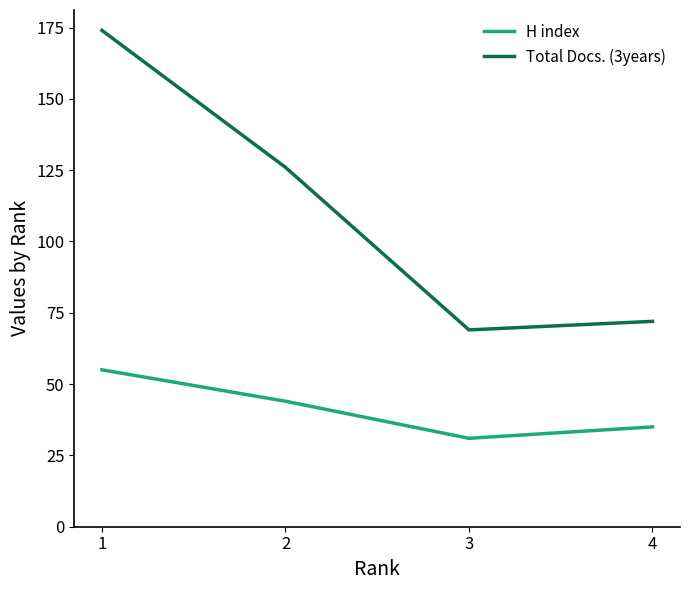

Rank the categories by Total Docs. (3years) value from highest to lowest.

1, 2, 4, 3